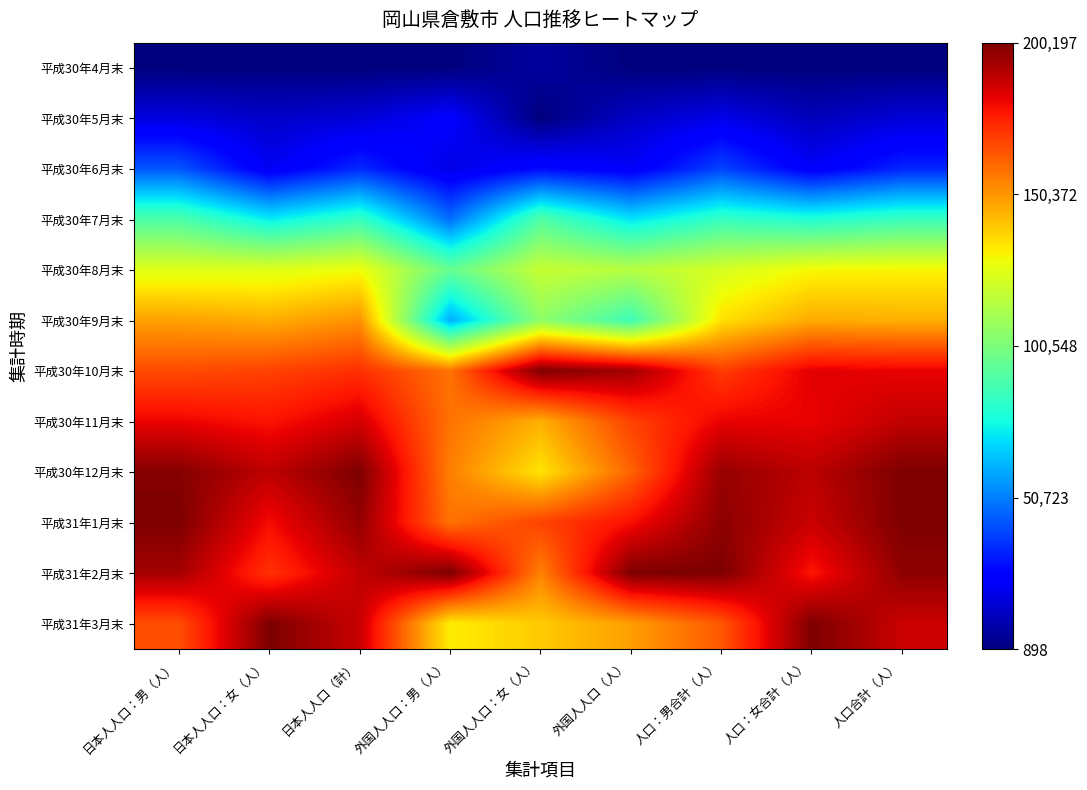

Reading left to right, what are all the values shown in this chart?

平成30年4月末: 日本人人口：男（人）=0.0	日本人人口：女（人）=0.0	日本人人口（計）=0.0	外国人人口：男（人）=0.0	外国人人口：女（人）=0.0	外国人人口（人）=0.0	人口：男合計（人）=0.0	人口：女合計（人）=0.0	人口合計（人）=0.0
平成30年5月末: 日本人人口：男（人）=0.1	日本人人口：女（人）=0.1	日本人人口（計）=0.1	外国人人口：男（人）=0.1	外国人人口：女（人）=0.0	外国人人口（人）=0.1	人口：男合計（人）=0.1	人口：女合計（人）=0.1	人口合計（人）=0.1
平成30年6月末: 日本人人口：男（人）=0.2	日本人人口：女（人）=0.1	日本人人口（計）=0.2	外国人人口：男（人）=0.1	外国人人口：女（人）=0.1	外国人人口（人）=0.1	人口：男合計（人）=0.2	人口：女合計（人）=0.1	人口合計（人）=0.2
平成30年7月末: 日本人人口：男（人）=0.4	日本人人口：女（人）=0.4	日本人人口（計）=0.4	外国人人口：男（人）=0.2	外国人人口：女（人）=0.4	外国人人口（人）=0.3	人口：男合計（人）=0.4	人口：女合計（人）=0.4	人口合計（人）=0.4
平成30年8月末: 日本人人口：男（人）=0.6	日本人人口：女（人）=0.6	日本人人口（計）=0.6	外国人人口：男（人）=0.5	外国人人口：女（人）=0.6	外国人人口（人）=0.6	人口：男合計（人）=0.6	人口：女合計（人）=0.6	人口合計（人）=0.6
平成30年9月末: 日本人人口：男（人）=0.7	日本人人口：女（人）=0.7	日本人人口（計）=0.8	外国人人口：男（人）=0.3	外国人人口：女（人）=0.5	外国人人口（人）=0.4	人口：男合計（人）=0.7	人口：女合計（人）=0.7	人口合計（人）=0.7
平成30年10月末: 日本人人口：男（人）=0.8	日本人人口：女（人）=0.8	日本人人口（計）=0.9	外国人人口：男（人）=0.8	外国人人口：女（人）=1.0	外国人人口（人）=1.0	人口：男合計（人）=0.8	人口：女合計（人）=0.9	人口合計（人）=0.9
平成30年11月末: 日本人人口：男（人）=0.9	日本人人口：女（人）=0.9	日本人人口（計）=0.9	外国人人口：男（人）=0.8	外国人人口：女（人）=0.7	外国人人口（人）=0.8	人口：男合計（人）=0.9	人口：女合計（人）=0.9	人口合計（人）=0.9
平成30年12月末: 日本人人口：男（人）=1.0	日本人人口：女（人）=0.9	日本人人口（計）=1.0	外国人人口：男（人）=0.8	外国人人口：女（人）=0.7	外国人人口（人）=0.8	人口：男合計（人）=1.0	人口：女合計（人）=0.9	人口合計（人）=1.0
平成31年1月末: 日本人人口：男（人）=1.0	日本人人口：女（人）=0.9	日本人人口（計）=1.0	外国人人口：男（人）=0.8	外国人人口：女（人）=0.8	外国人人口（人）=0.9	人口：男合計（人）=1.0	人口：女合計（人）=0.9	人口合計（人）=1.0
平成31年2月末: 日本人人口：男（人）=1.0	日本人人口：女（人）=0.9	日本人人口（計）=0.9	外国人人口：男（人）=1.0	外国人人口：女（人）=0.8	外国人人口（人）=1.0	人口：男合計（人）=1.0	人口：女合計（人）=0.9	人口合計（人）=1.0
平成31年3月末: 日本人人口：男（人）=0.8	日本人人口：女（人）=1.0	日本人人口（計）=0.9	外国人人口：男（人）=0.7	外国人人口：女（人）=0.7	外国人人口（人）=0.7	人口：男合計（人）=0.8	人口：女合計（人）=1.0	人口合計（人）=0.9